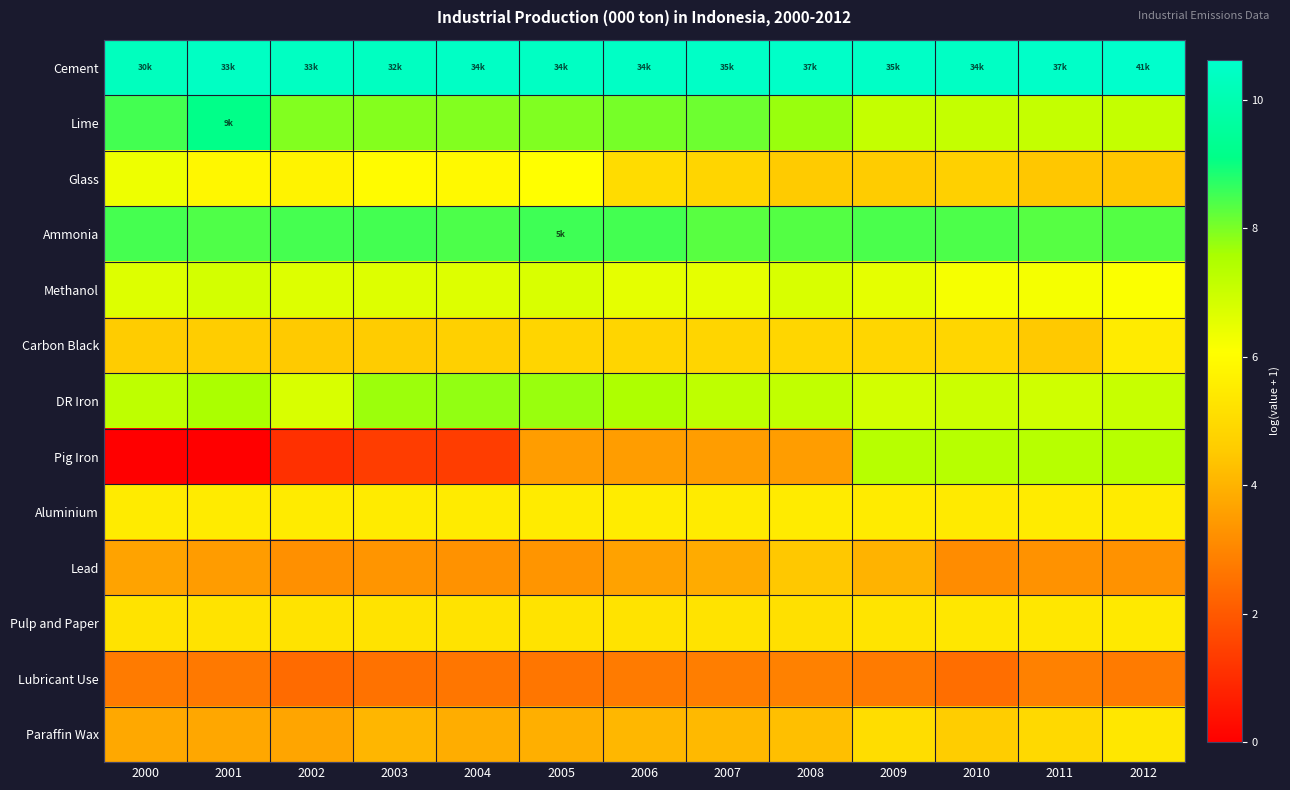

At how many categories does at least one series exceed 1?

13